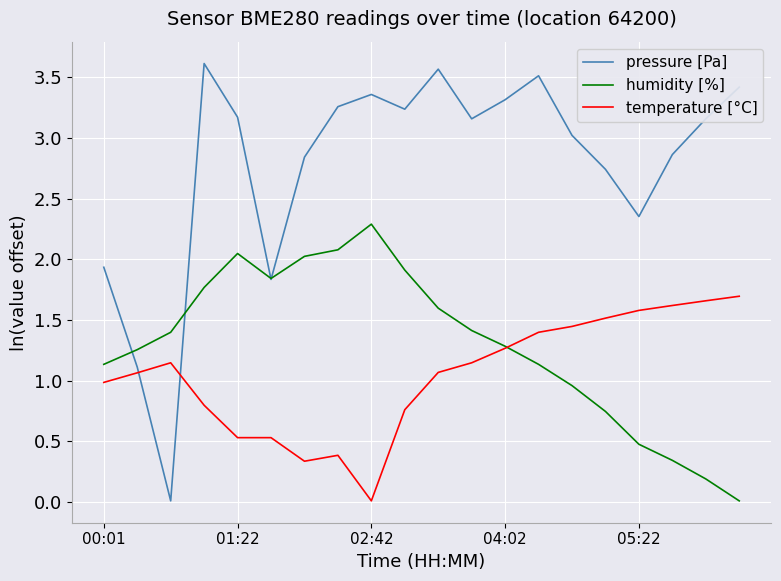

Which series has the widest spread of values?

pressure [Pa]